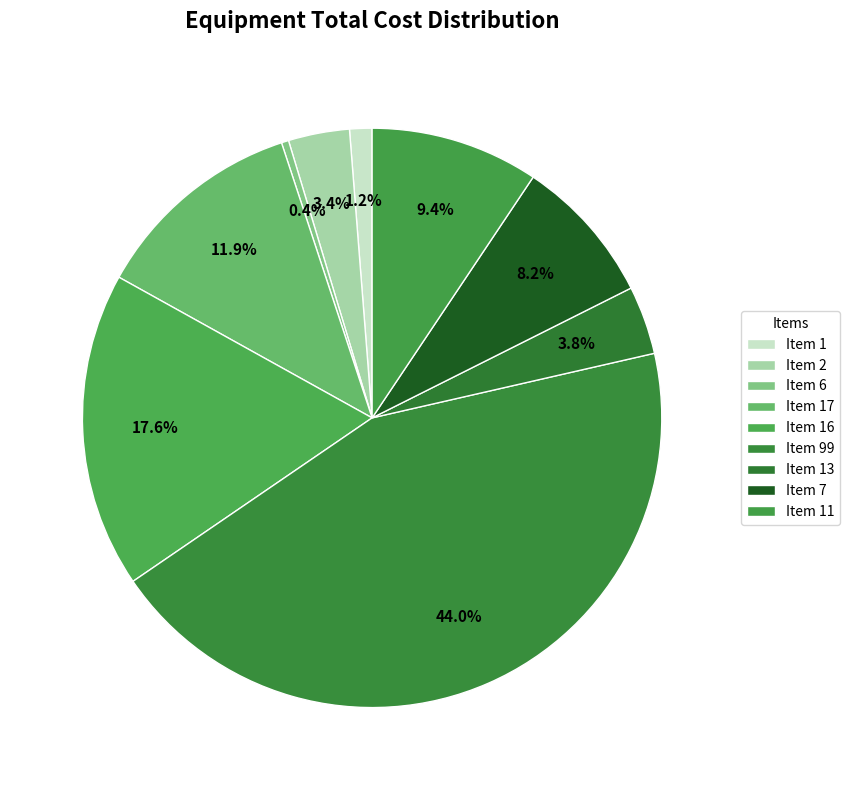

Which slice is the smallest?

Item 6